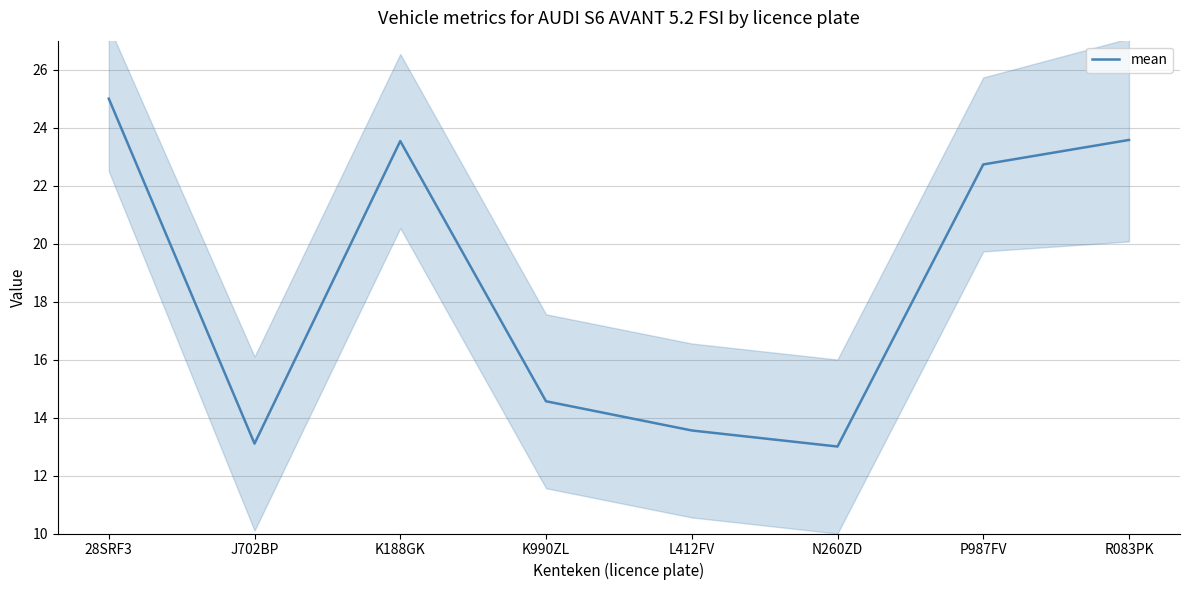

What is the approximate value at K990ZL?

14.6